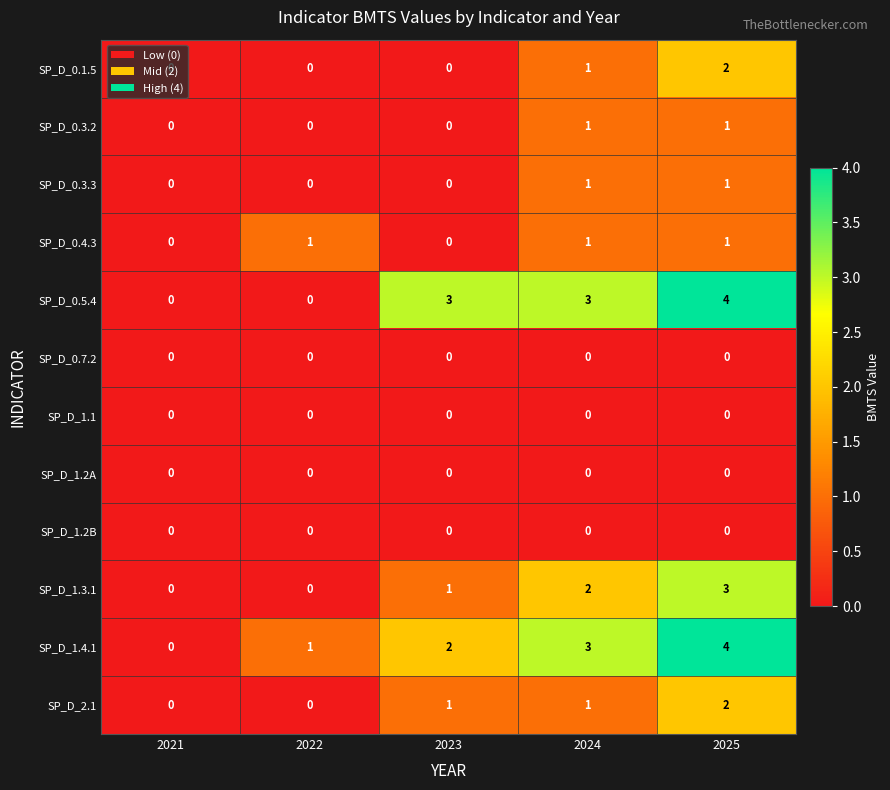

What is the difference between the maximum and minimum values in the SP_D_0.5.4 series?

4